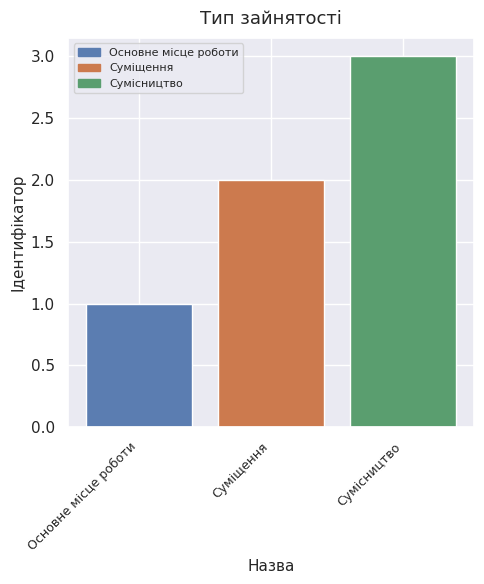

What is the label of the 3rd bar from the left?

Сумісництво